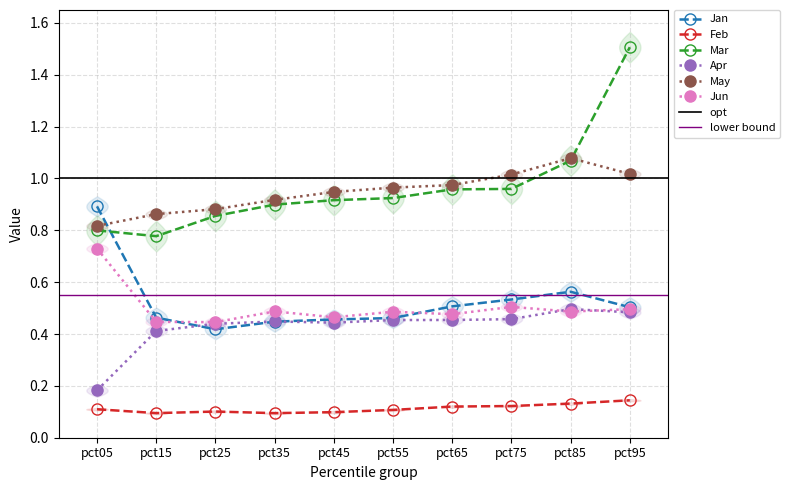

Which has a higher value, pct85 or pct45?

pct85